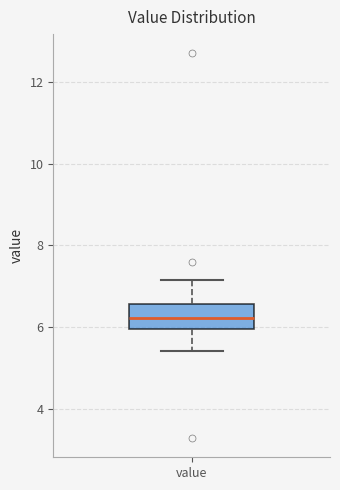

Where does the upper whisker of the box for value end on the y-axis? The values are not printed on the chart, so give them approximately, as read against the axis.

7.2